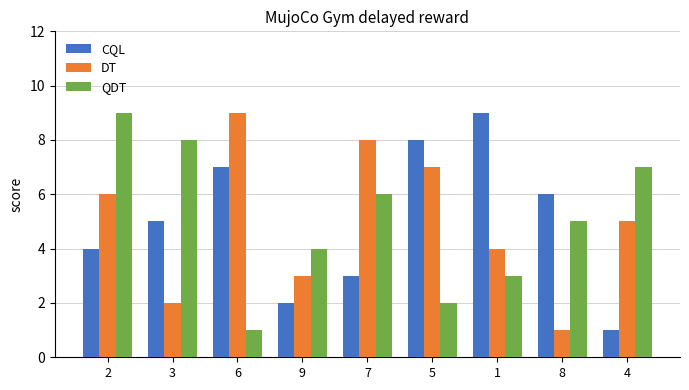

Reading right to left, extract all data points from this chart.

CQL: 4=1	8=6	1=9	5=8	7=3	9=2	6=7	3=5	2=4
DT: 4=5	8=1	1=4	5=7	7=8	9=3	6=9	3=2	2=6
QDT: 4=7	8=5	1=3	5=2	7=6	9=4	6=1	3=8	2=9